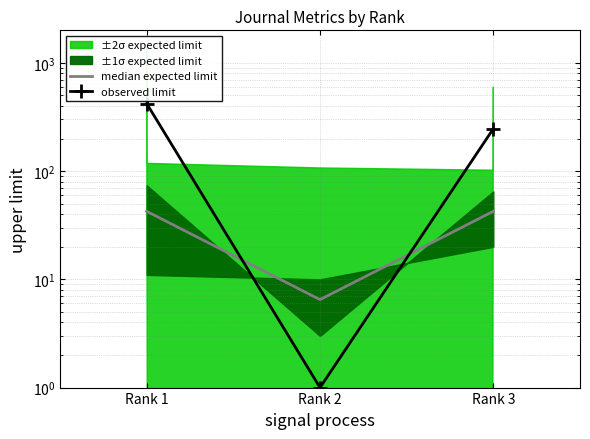

Reading left to right, transcribe all the data shown in this chart.

median expected limit: 42.5	6.5	42.5
observed limit: 421.3	1.0	246.6